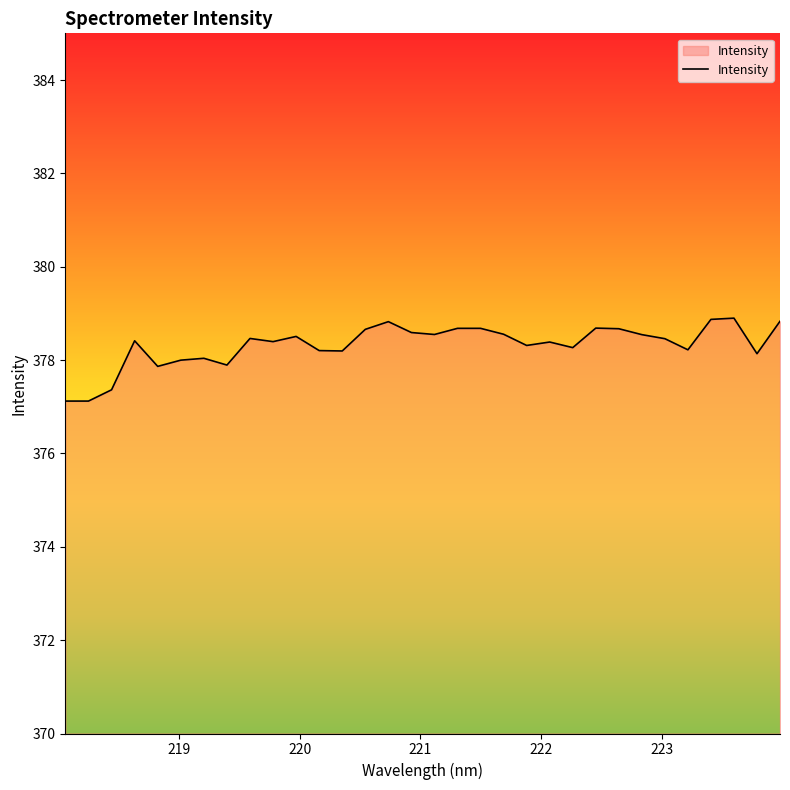

What is the minimum value shown in the chart?

377.1